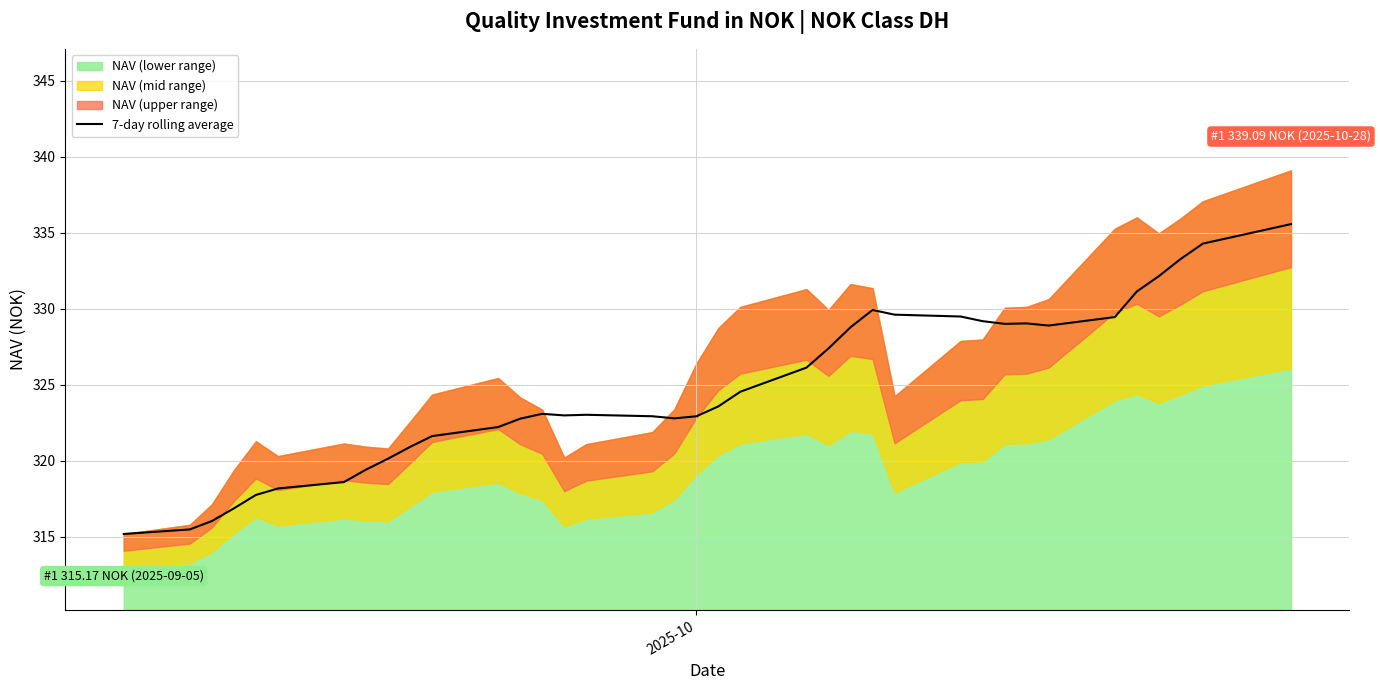

What is the minimum value for 7-day rolling average?

315.2